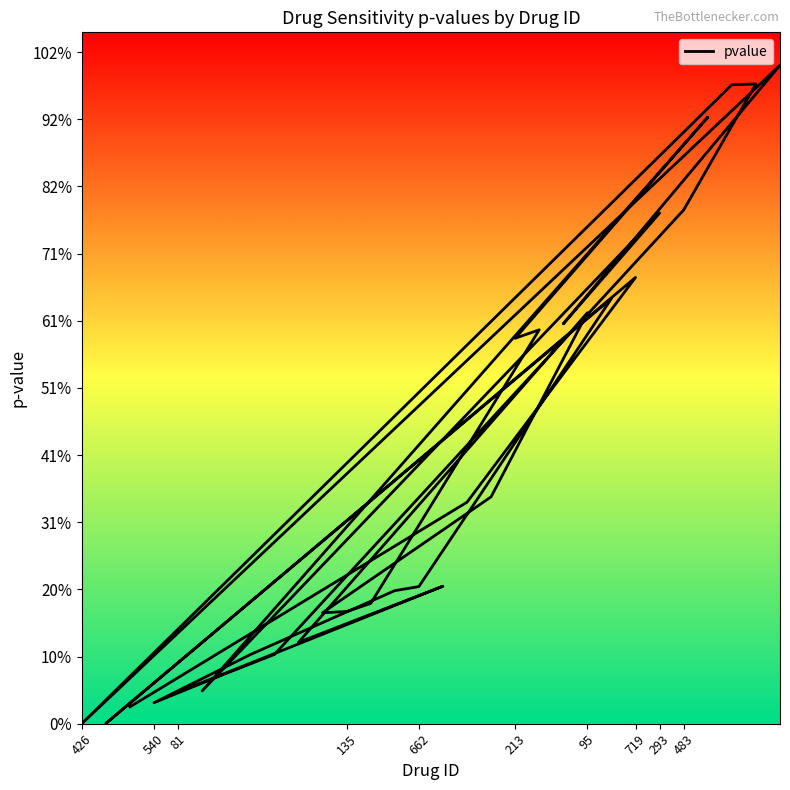

At which category does the data reach its first local peak?

95